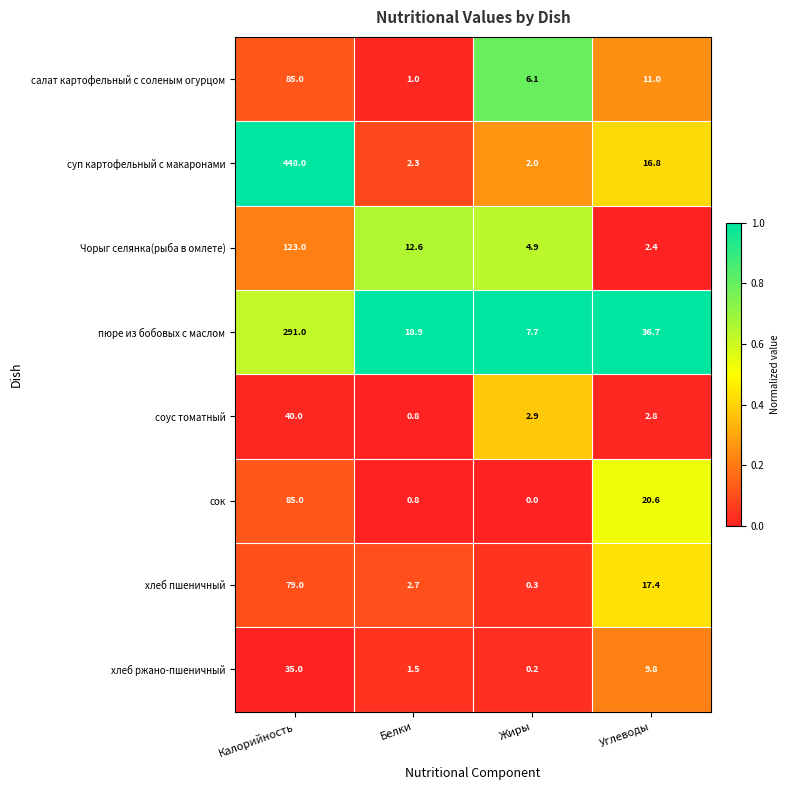

Between Белки and Углеводы, which series saw the biggest shift?

сок